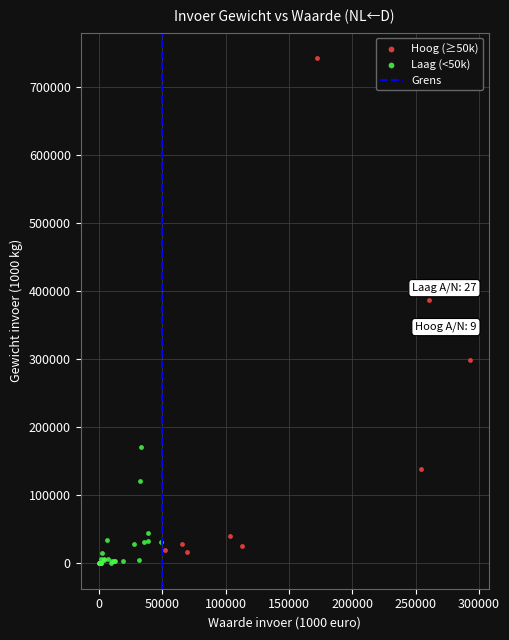

Which series has the widest spread of Y values?

Hoog (≥50k)